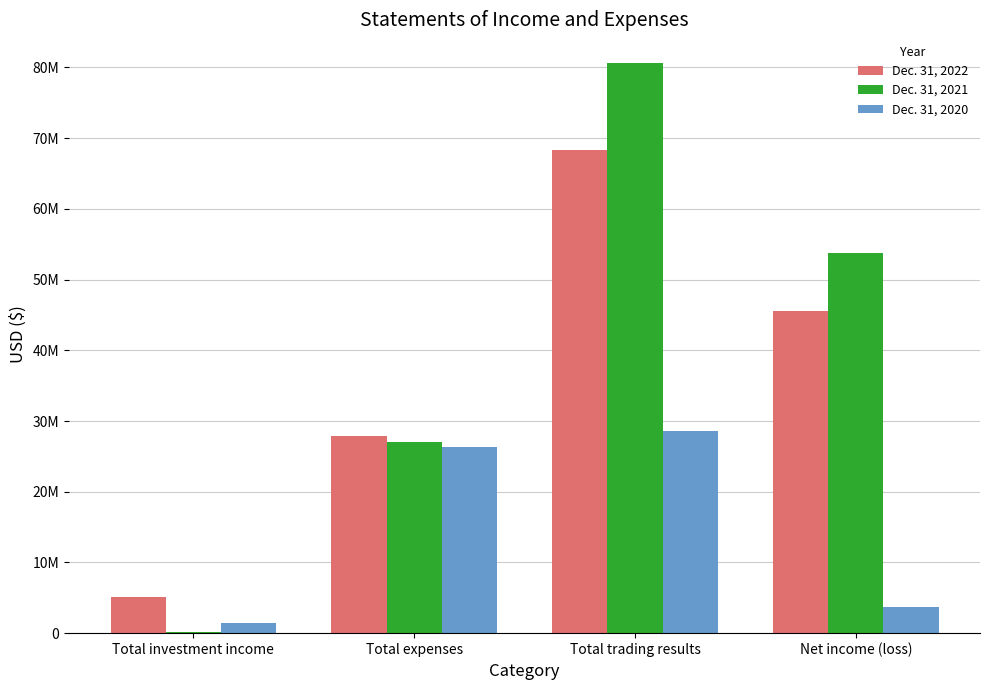

Reading right to left, list all the values displayed in this chart.

Dec. 31, 2022: 45600496	68379601	27940398	5161293
Dec. 31, 2021: 53752215	80650513	26993943	95645
Dec. 31, 2020: 3745727	28633083	26277173	1389817